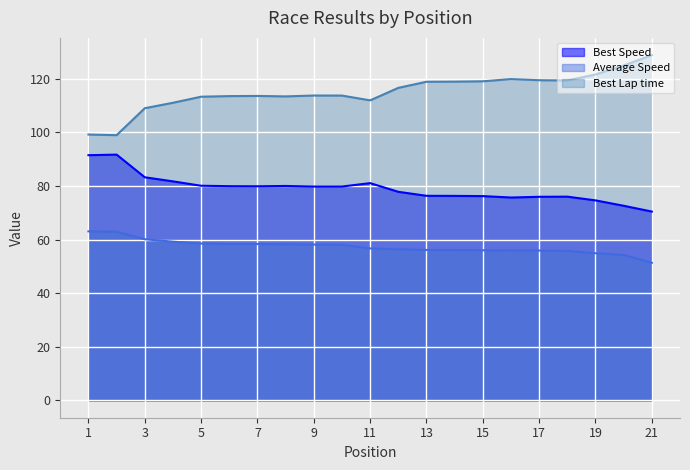

Is it true that Total Time equals 59.2 at 4?

True